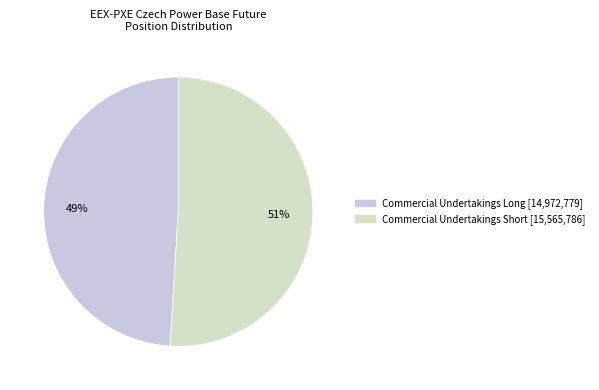

To the nearest percent, what percentage of the pie is Commercial Undertakings Short?

51%